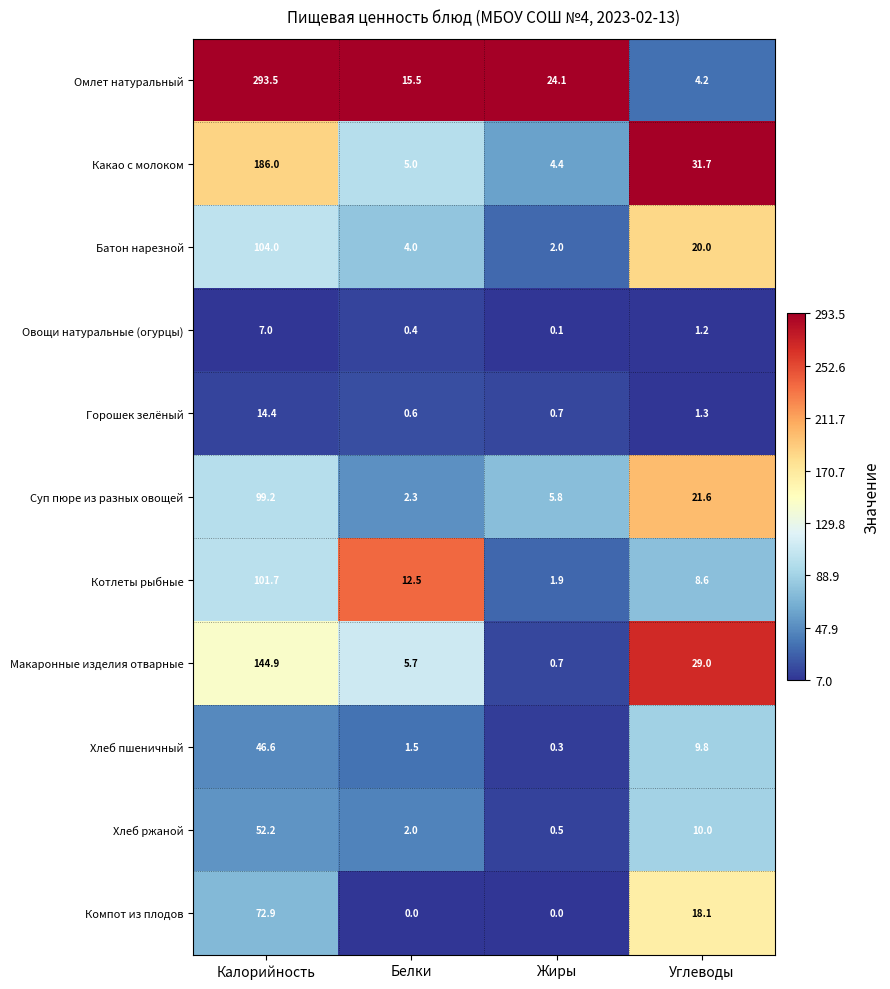

List the labels in order of Горошек зелёный value, smallest first.

Белки, Жиры, Углеводы, Калорийность